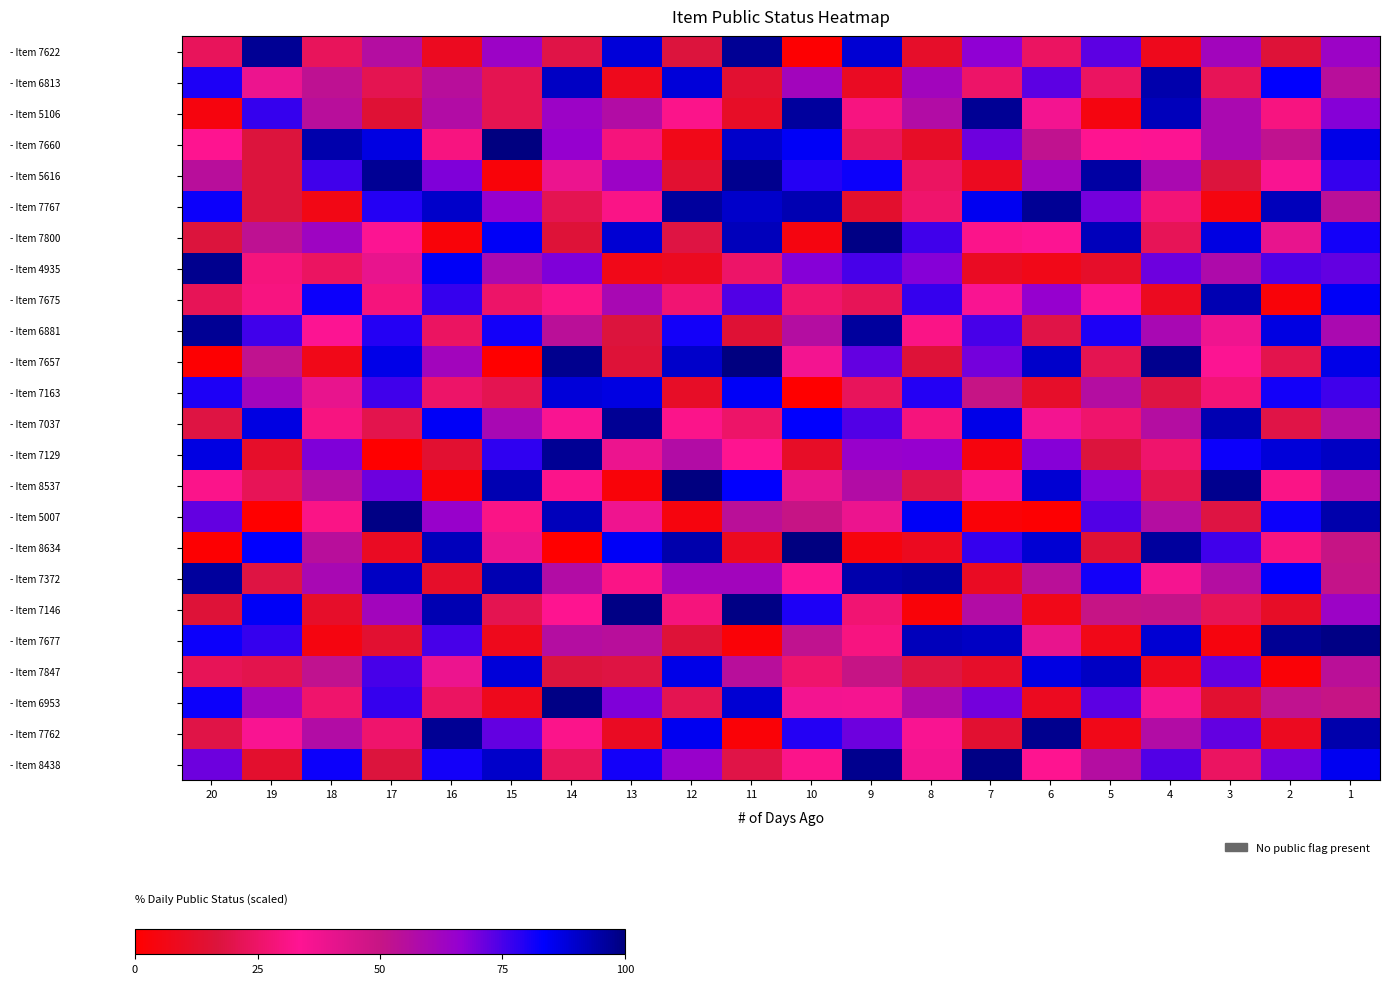

What is the greatest value displayed?

100